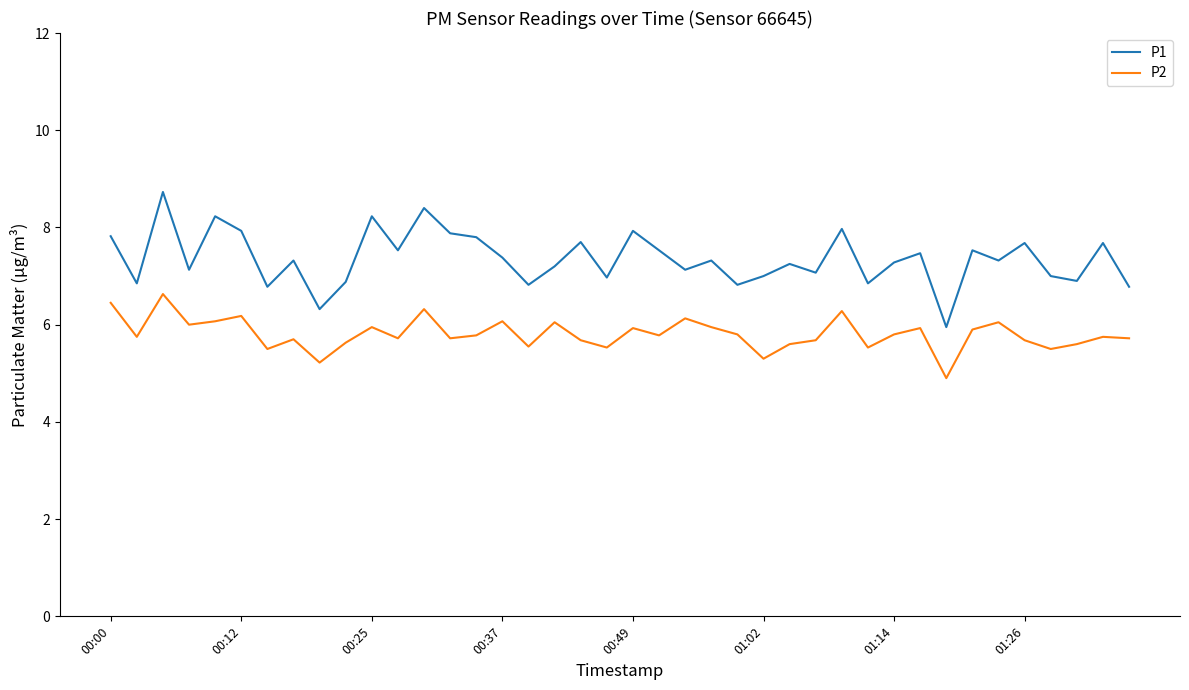

Rank the series by their maximum value, from lowest to highest.

P2, P1